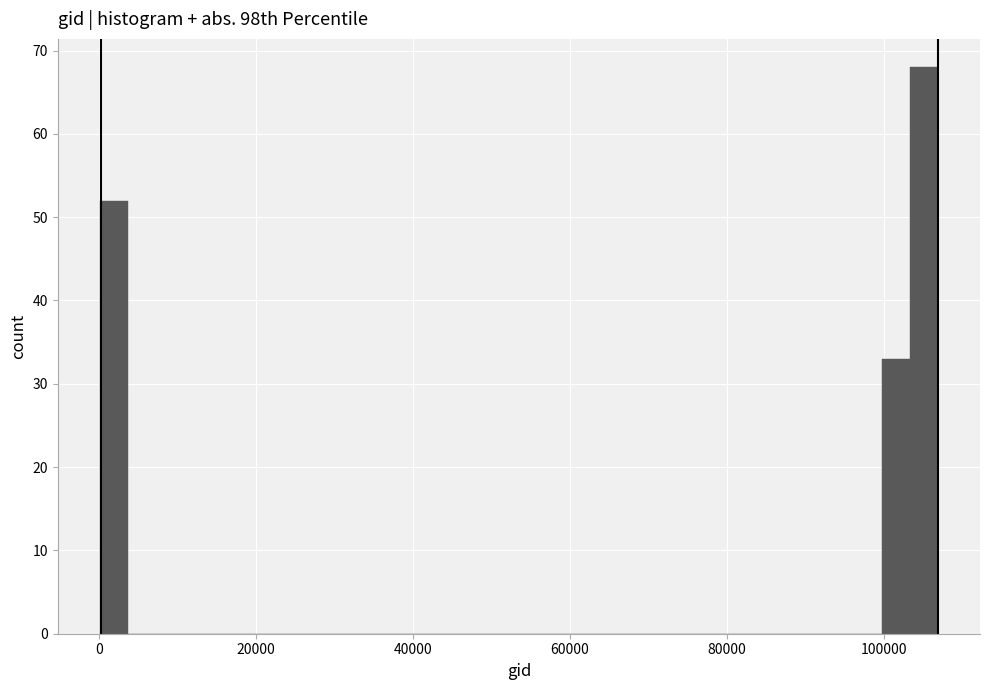

Read against the x-axis, roughly where is the centre of the tallest bar?

106000